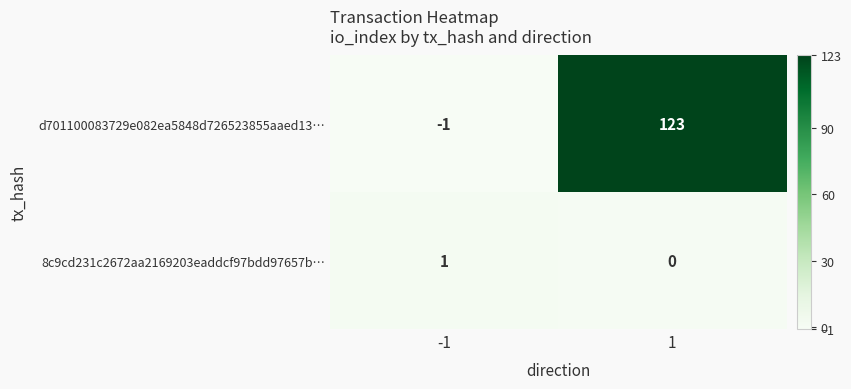

Which series changed the most between -1 and 1?

d701100083729e082ea5848d726523855aaed13…